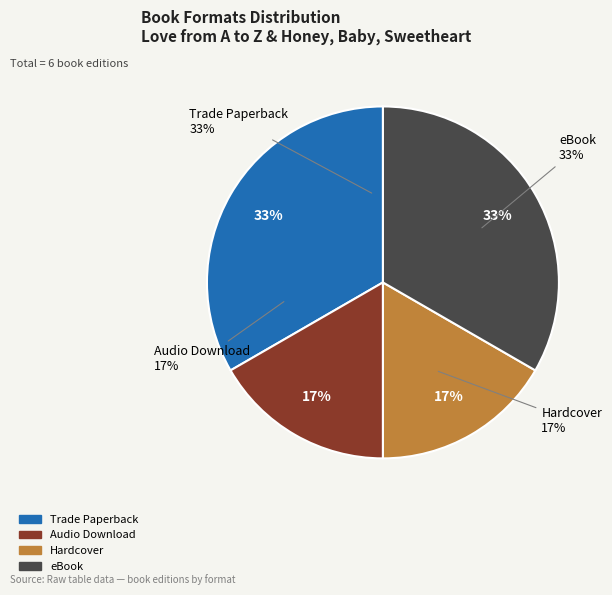

What is the largest slice in the pie chart?

Trade Paperback